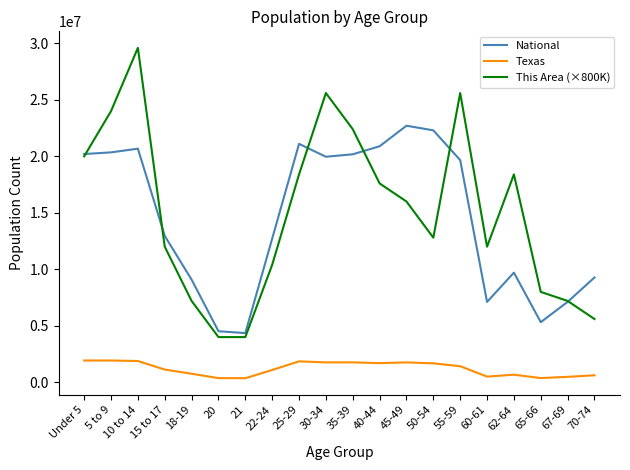

Rank the series by their maximum value, from highest to lowest.

This Area (×800K), National, Texas